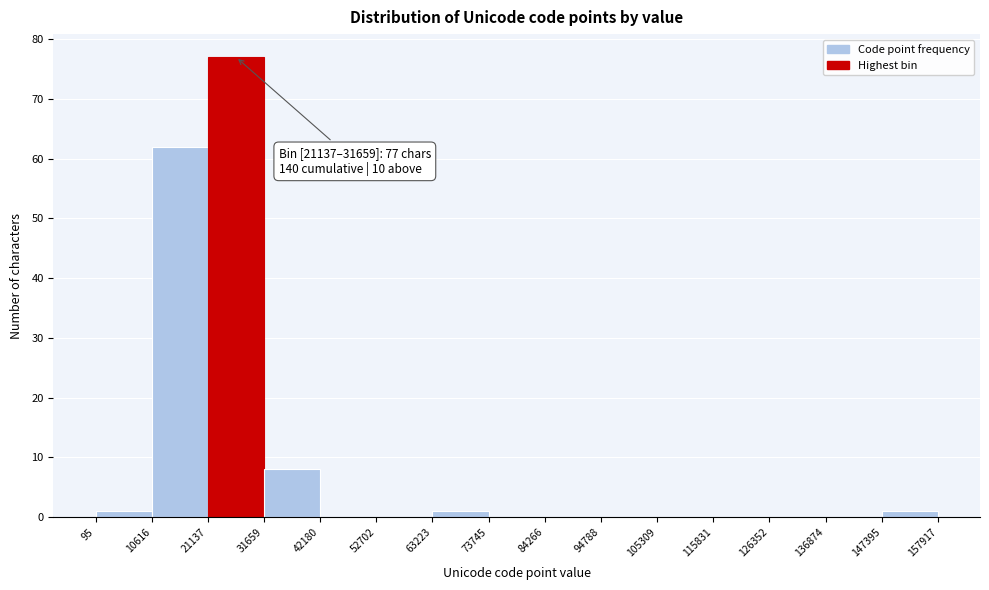

Over which range of the x-axis is the bar tallest?

21137 to 31659